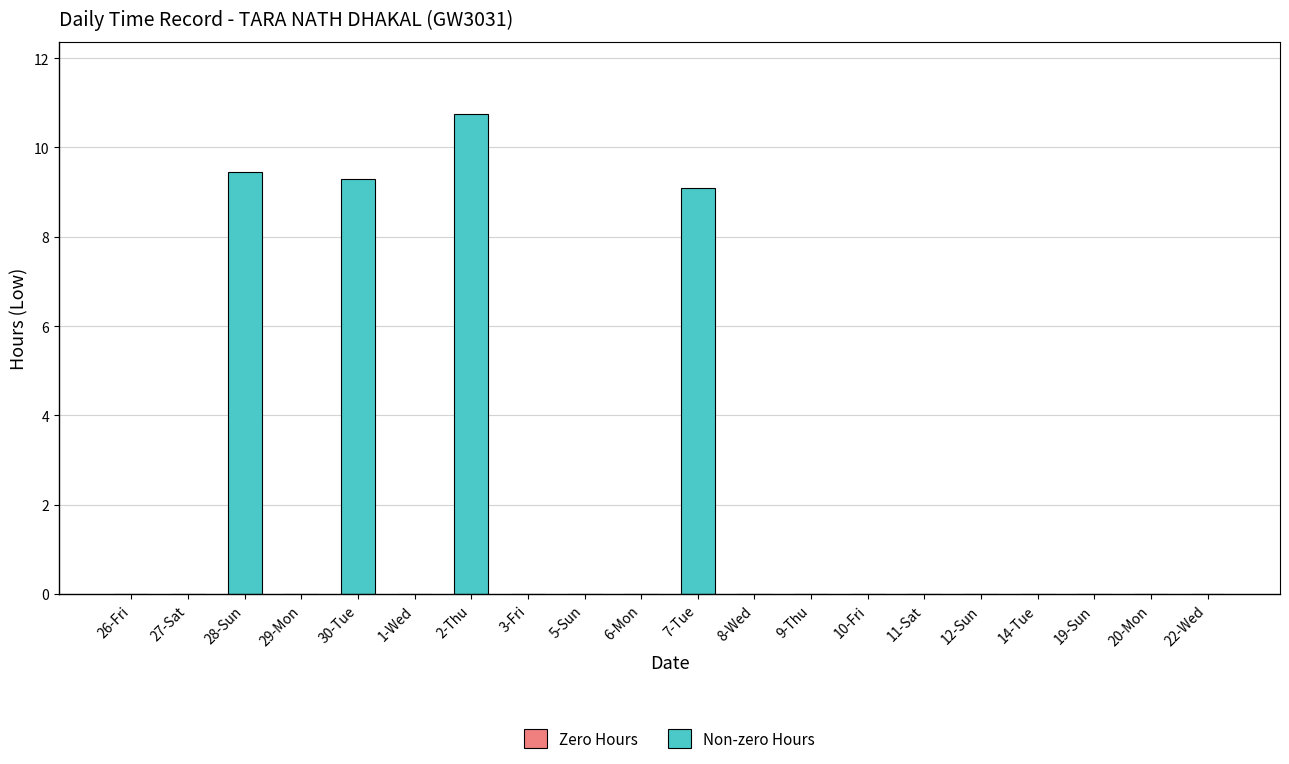

Reading left to right, extract all data points from this chart.

0.0	0.0	9.4	0.0	9.3	0.0	10.8	0.0	0.0	0.0	9.1	0.0	0.0	0.0	0.0	0.0	0.0	0.0	0.0	0.0